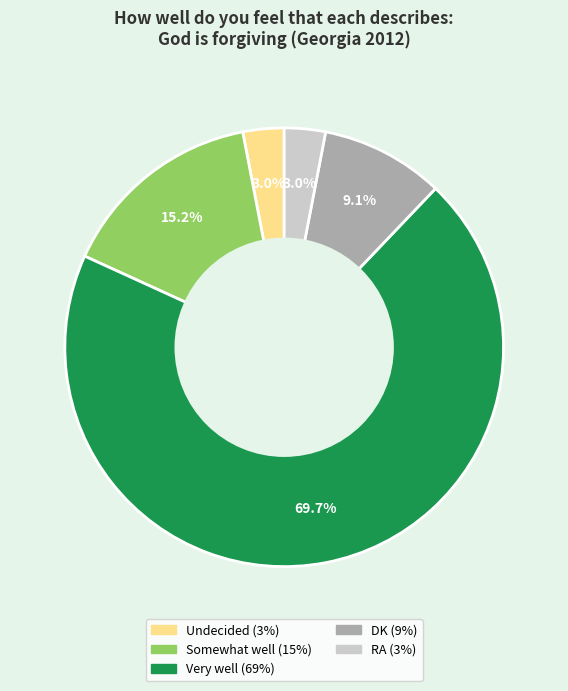

Is there any slice that represents more than half of the pie?

Yes